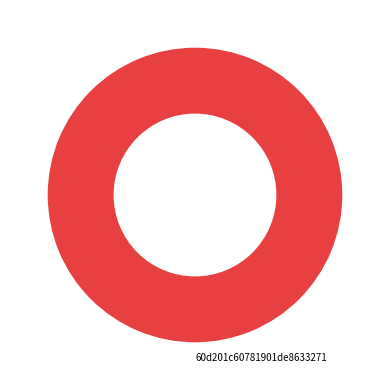

Is there a majority slice in this chart?

Yes